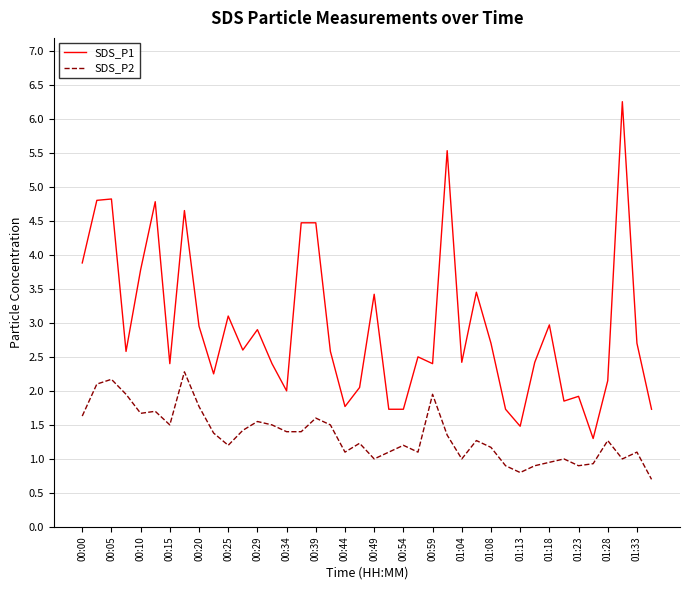

Rank the series by their maximum value, from highest to lowest.

SDS_P1, SDS_P2